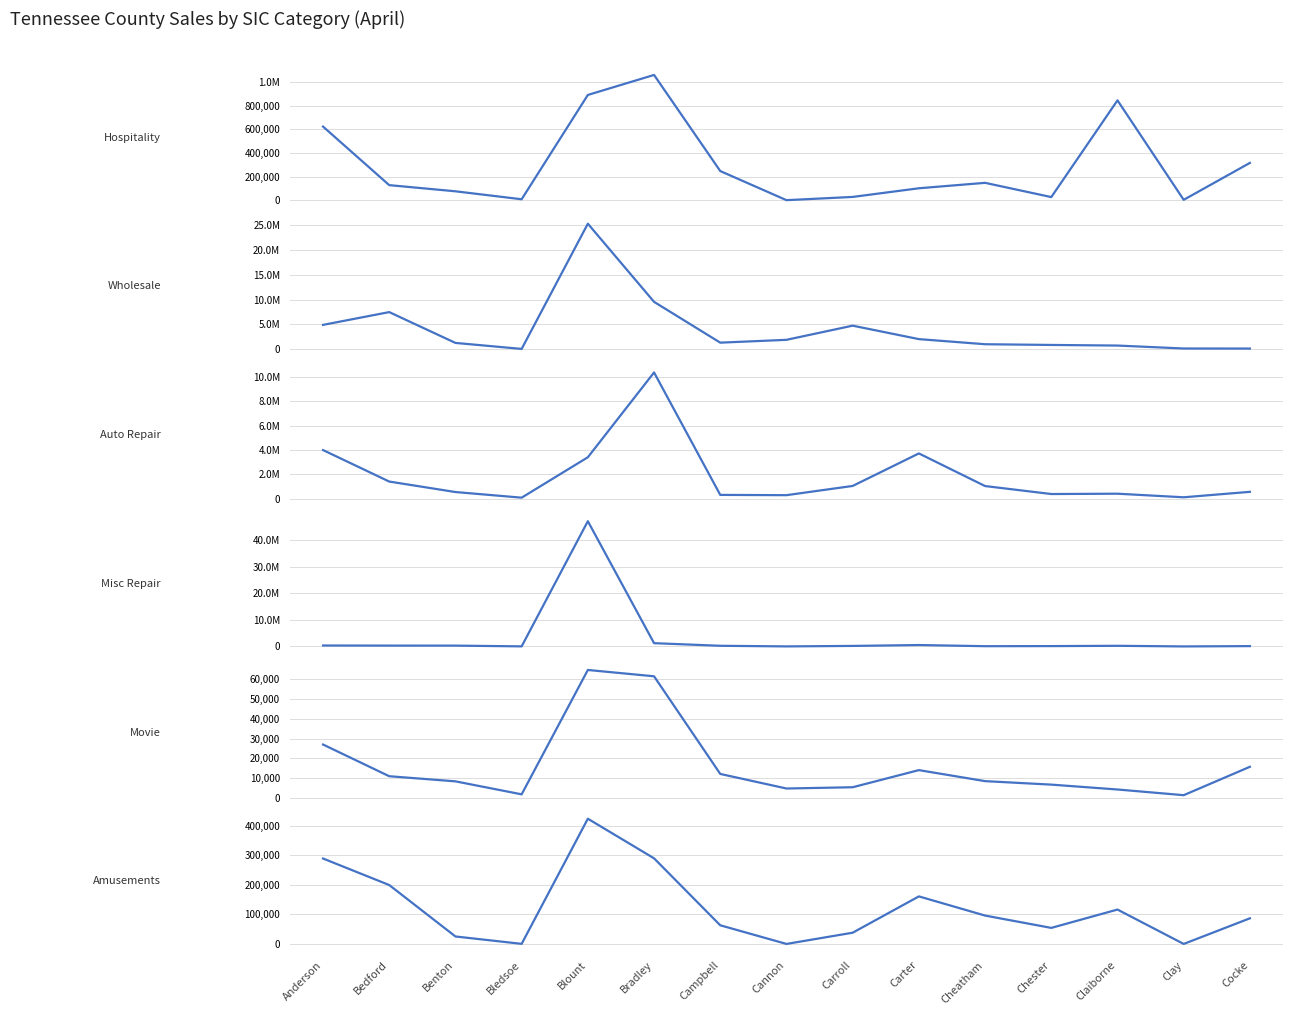

True or false: Movie has a value of 4785 at Cannon.

True